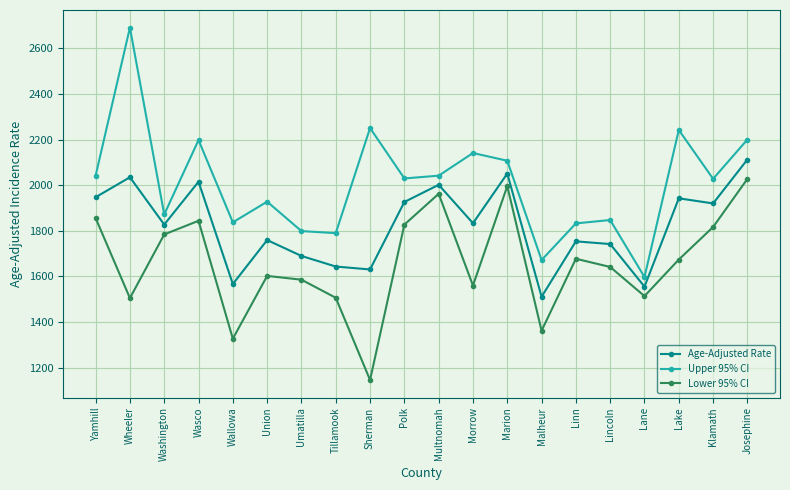

What is the value of the Lower 95% CI point at the 10th from the left?

1827.0